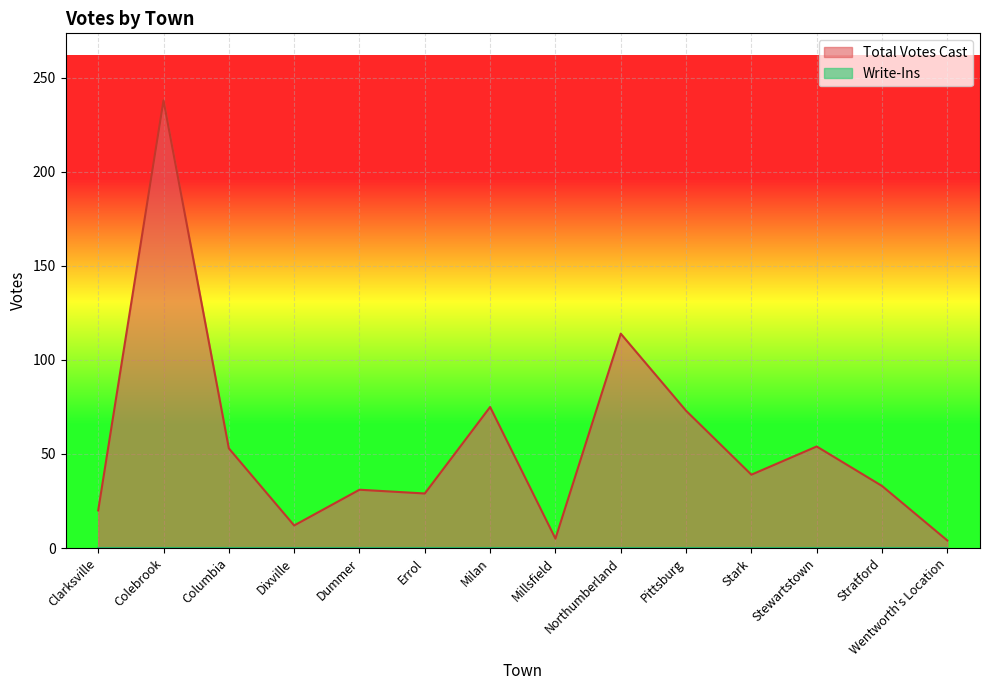

How many lines are shown in the chart?

2